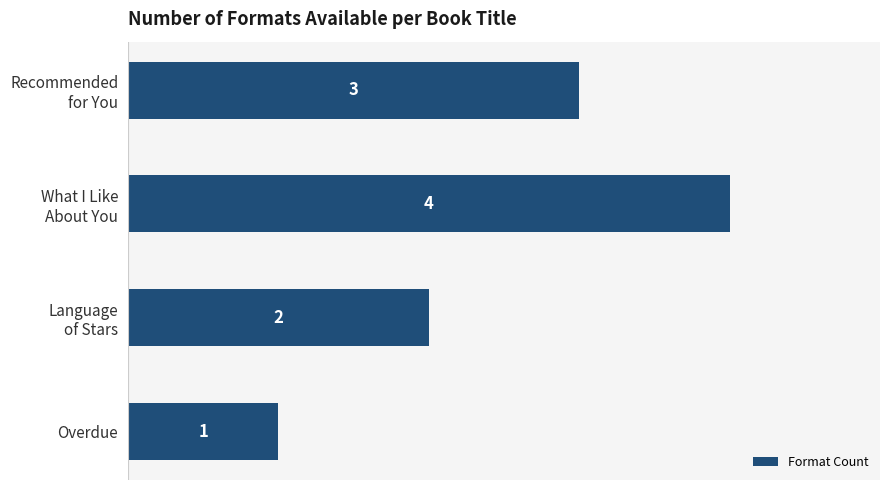

Count the number of categories in the chart.

4